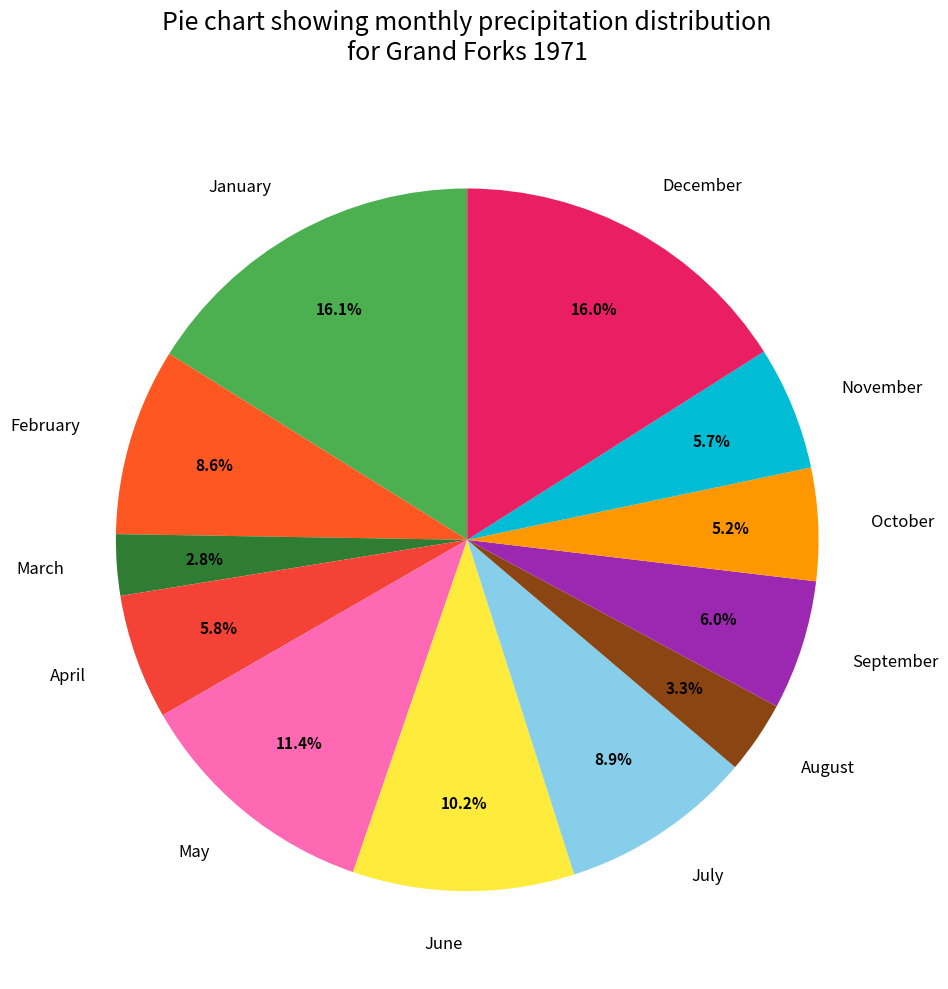

Combined, do March and September account for over 50%?

No